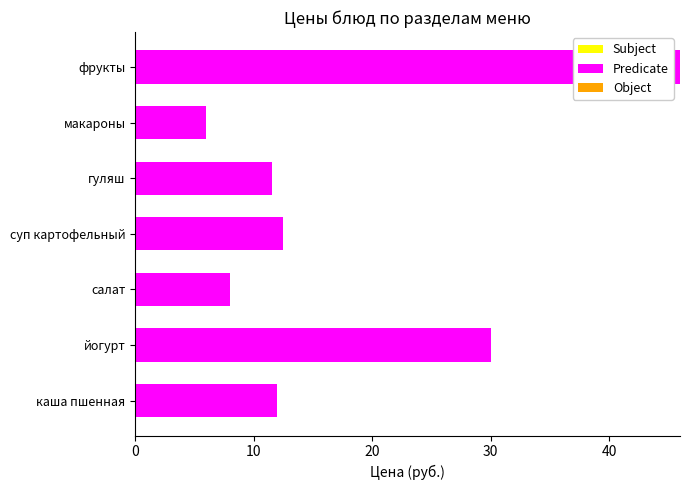

What is the maximum value shown in the chart?

46.0